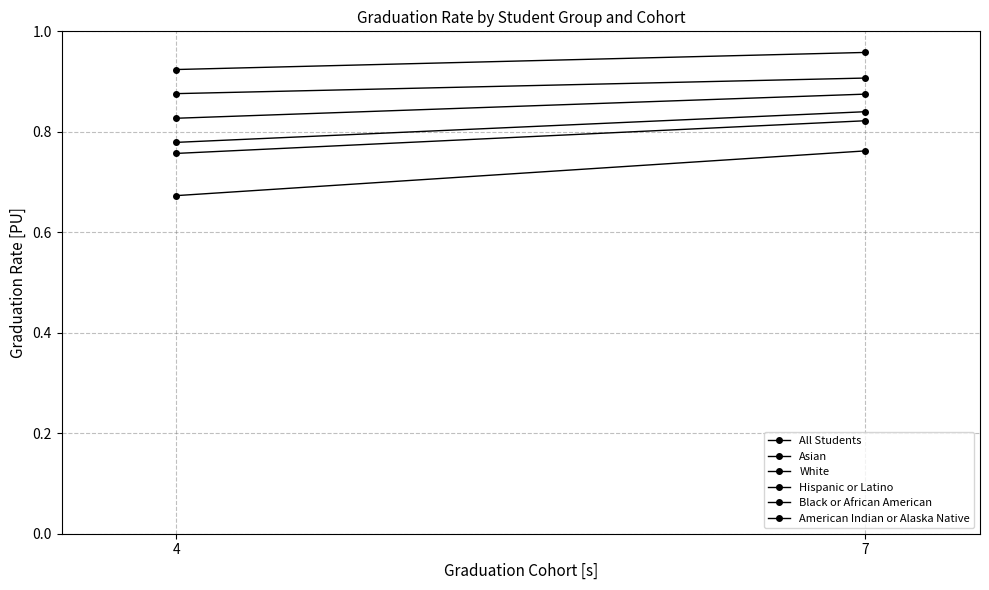

At which category does the chart reach its peak across all series?

7